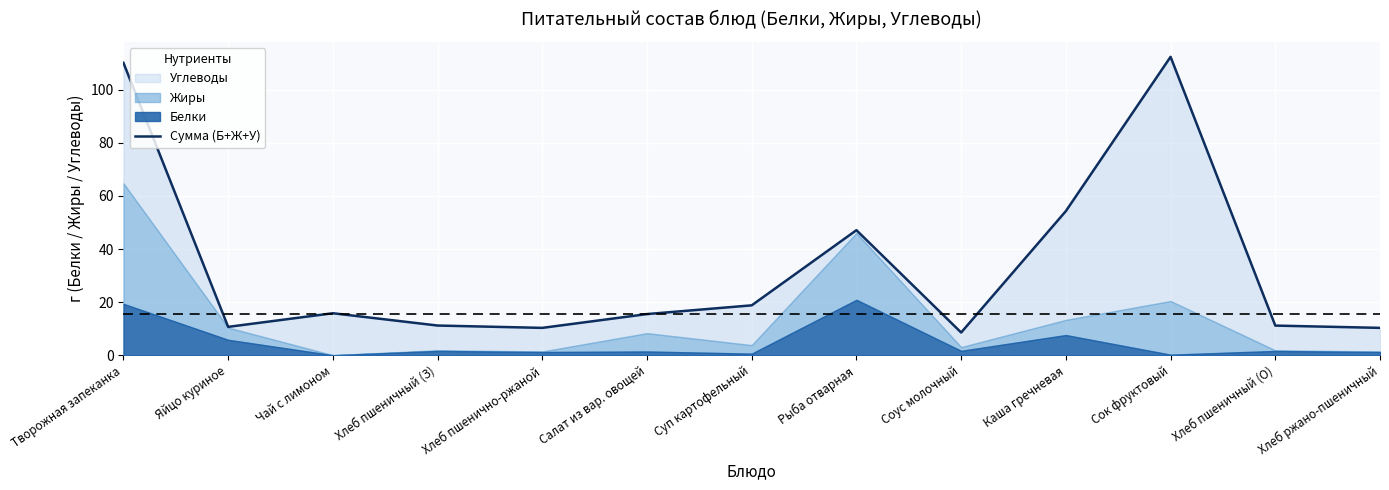

How many values are below 15?

6